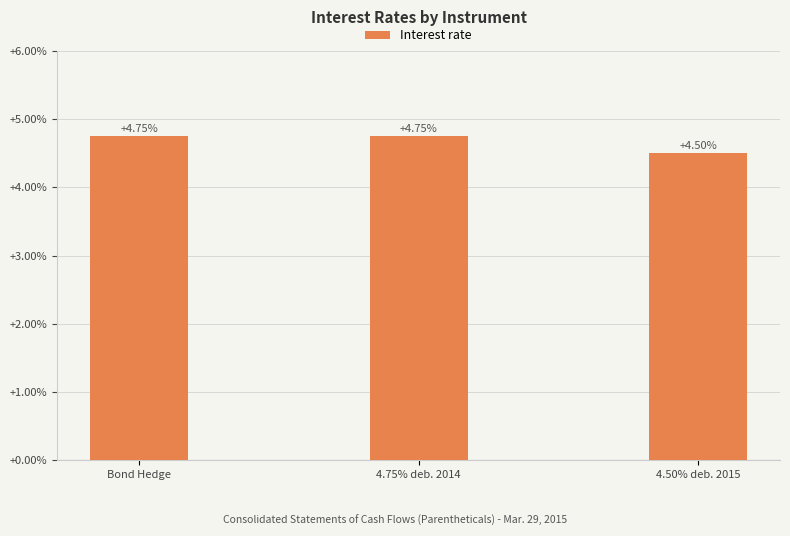

Rank the categories by value from lowest to highest.

4.50% deb. 2015, Bond Hedge, 4.75% deb. 2014